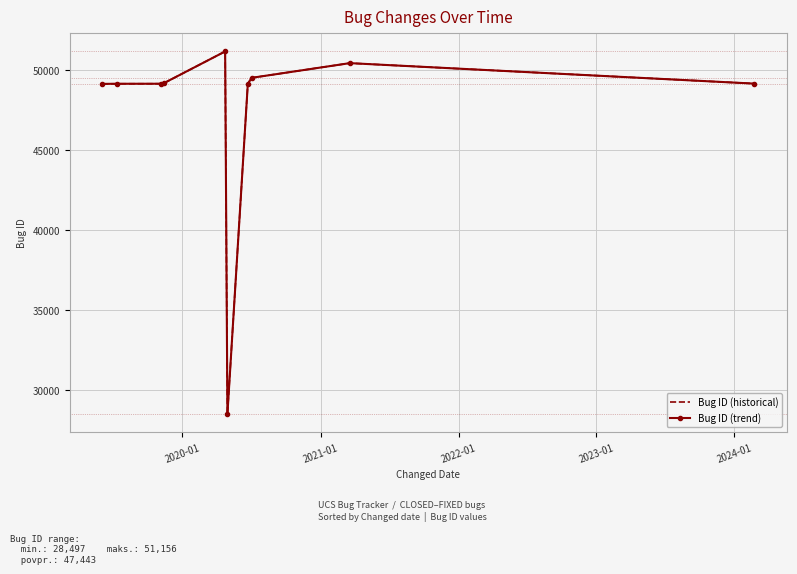

What is the greatest value displayed?

51156